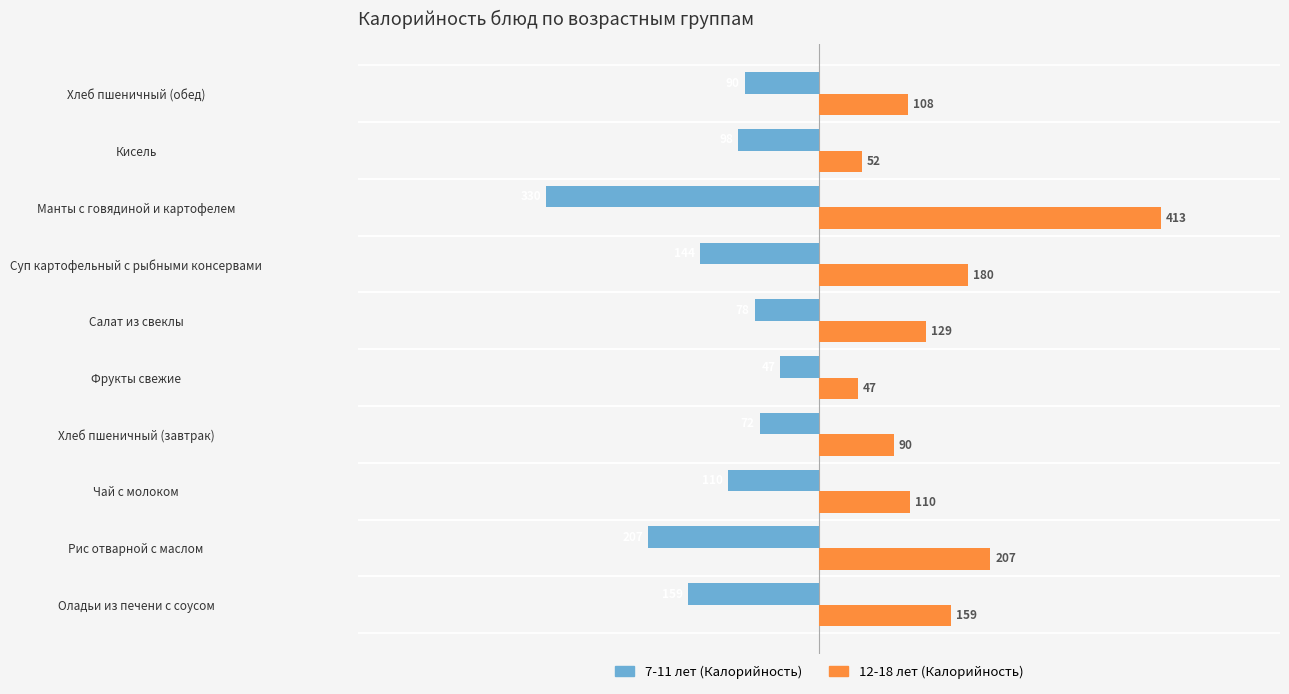

What is the smallest value displayed?

-330